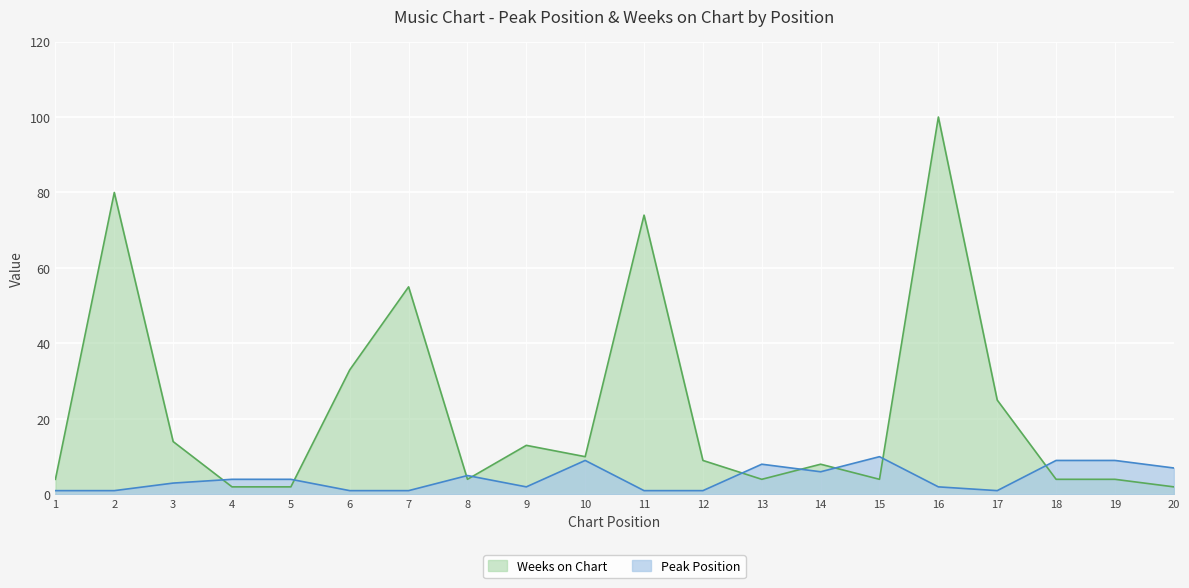

What is the value of the Weeks on Chart point at the 2nd from the left?

80